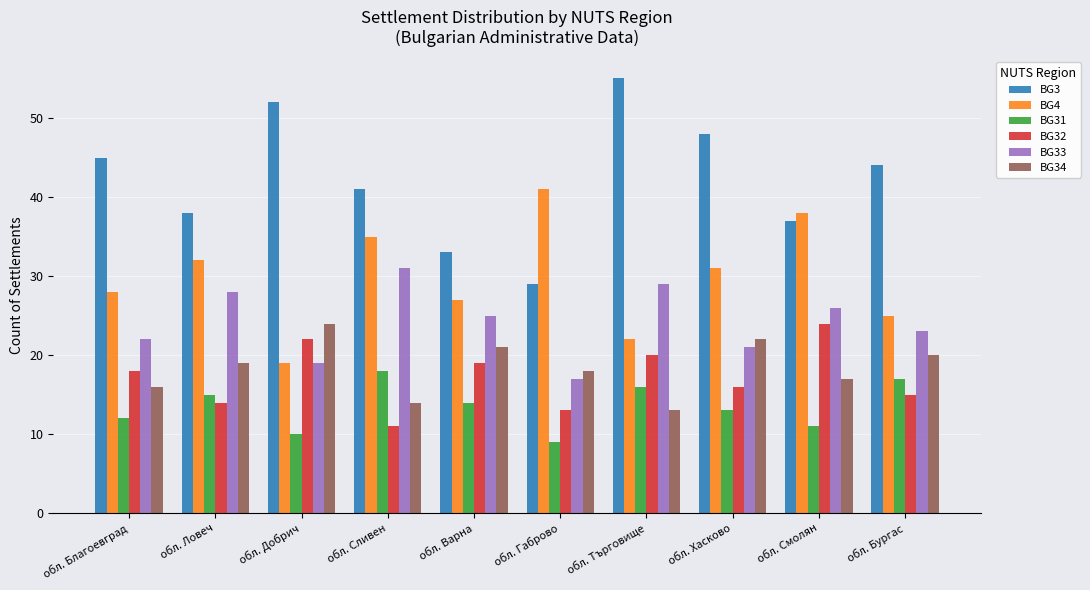

Is it true that BG33 equals 9 at обл. Хасково?

False